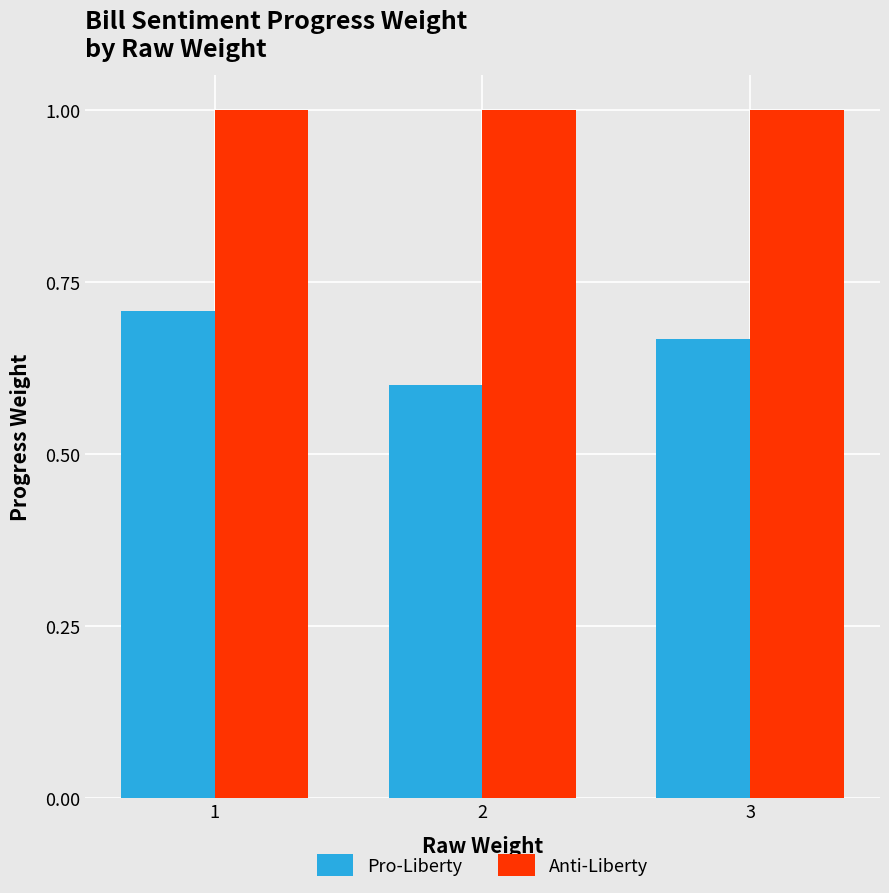

What is the smallest value displayed?

0.6